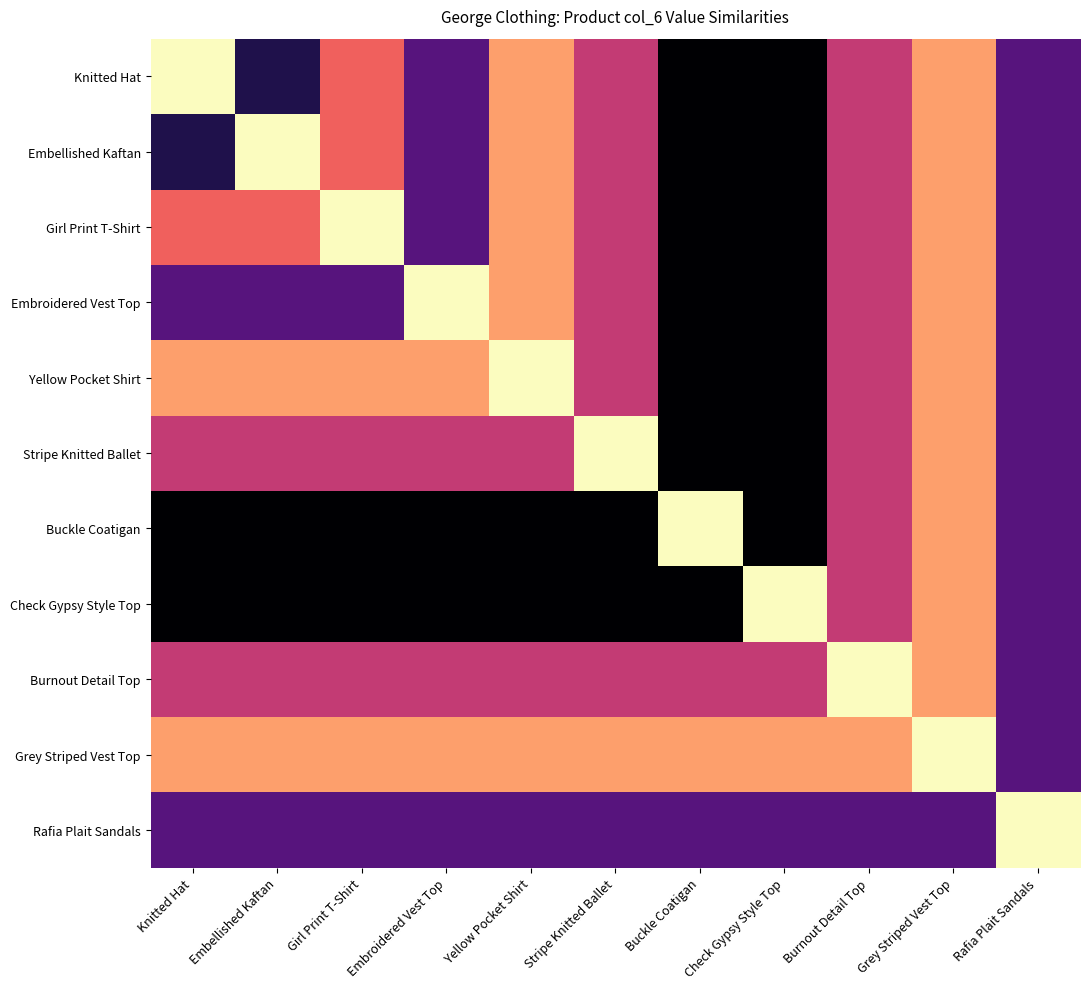

How many distinct data groups are displayed?

11